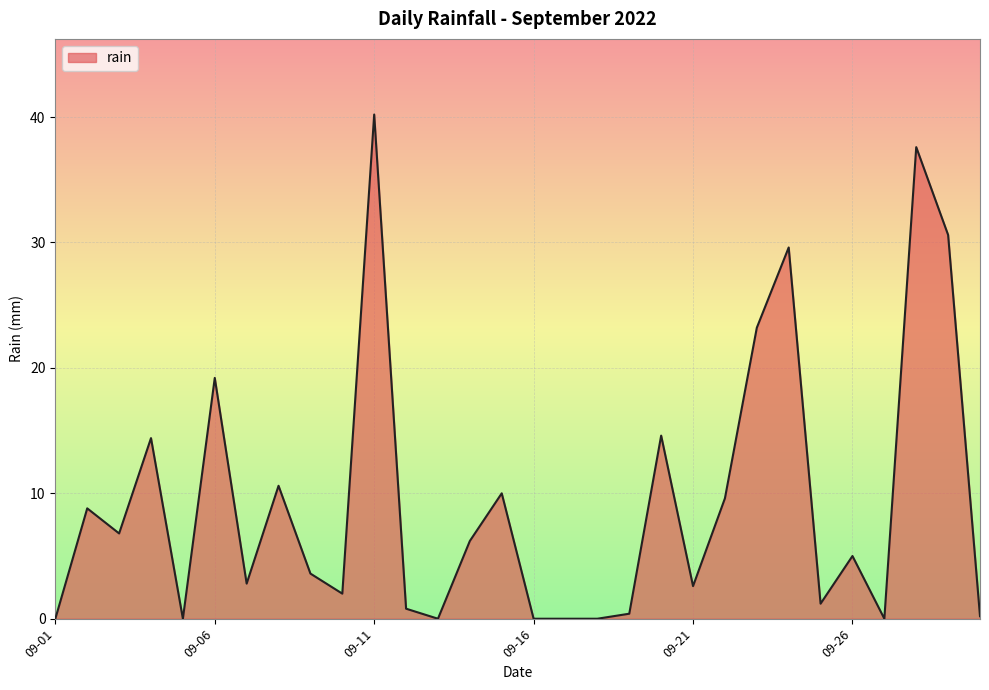

Does the chart have visible grid lines?

Yes